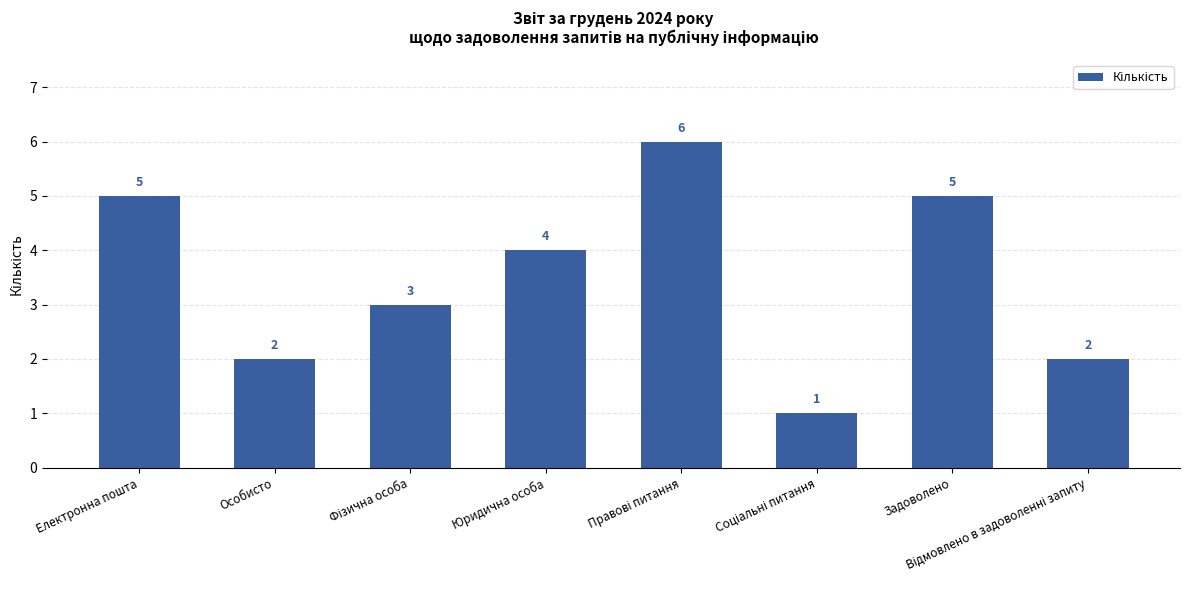

What is the average value?

4